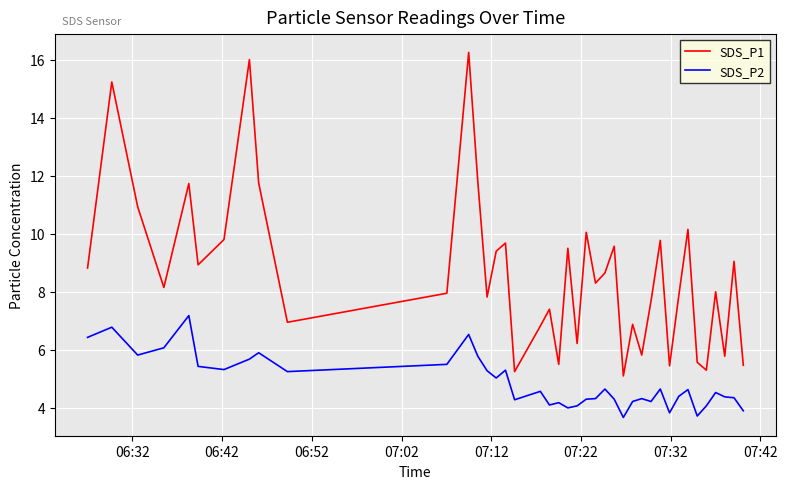

True or false: SDS_P1 has more than 1 points higher than both neighbors.

True